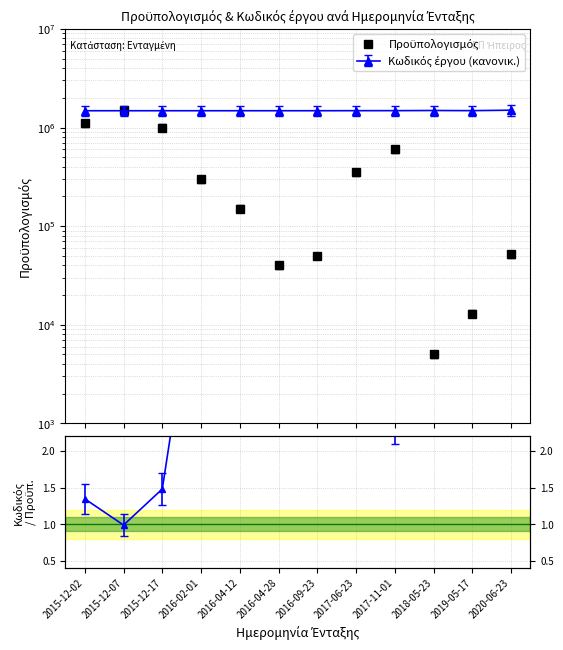

What position from the left is 2017-06-23?

8